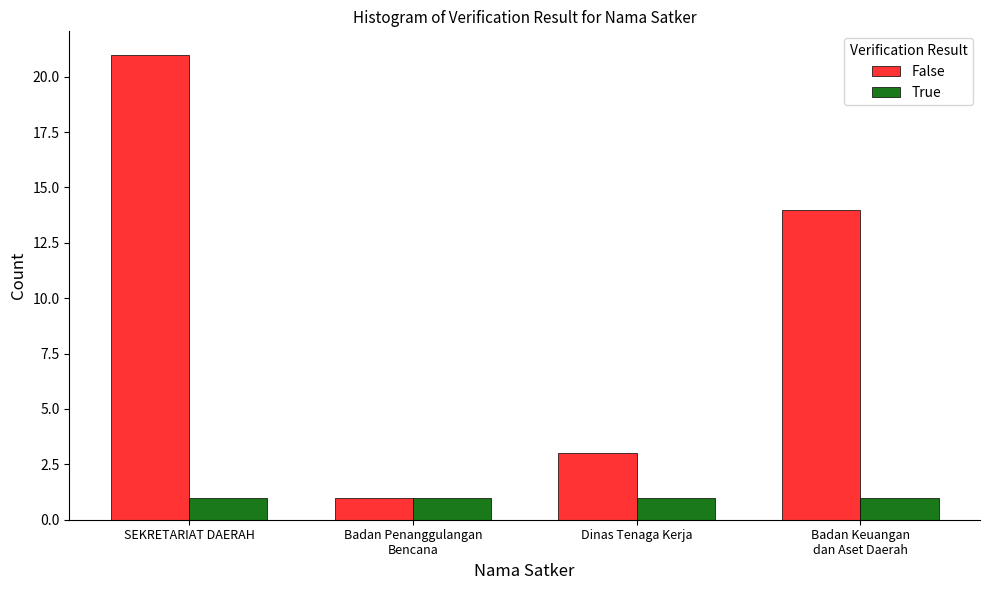

What is the sum of the False values at Badan Penanggulangan
Bencana and Dinas Tenaga Kerja?

4